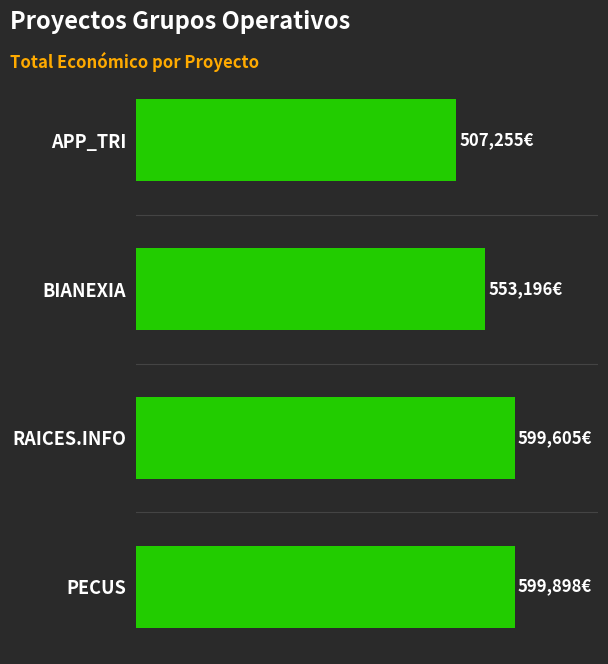

Are the bars horizontal?

Yes